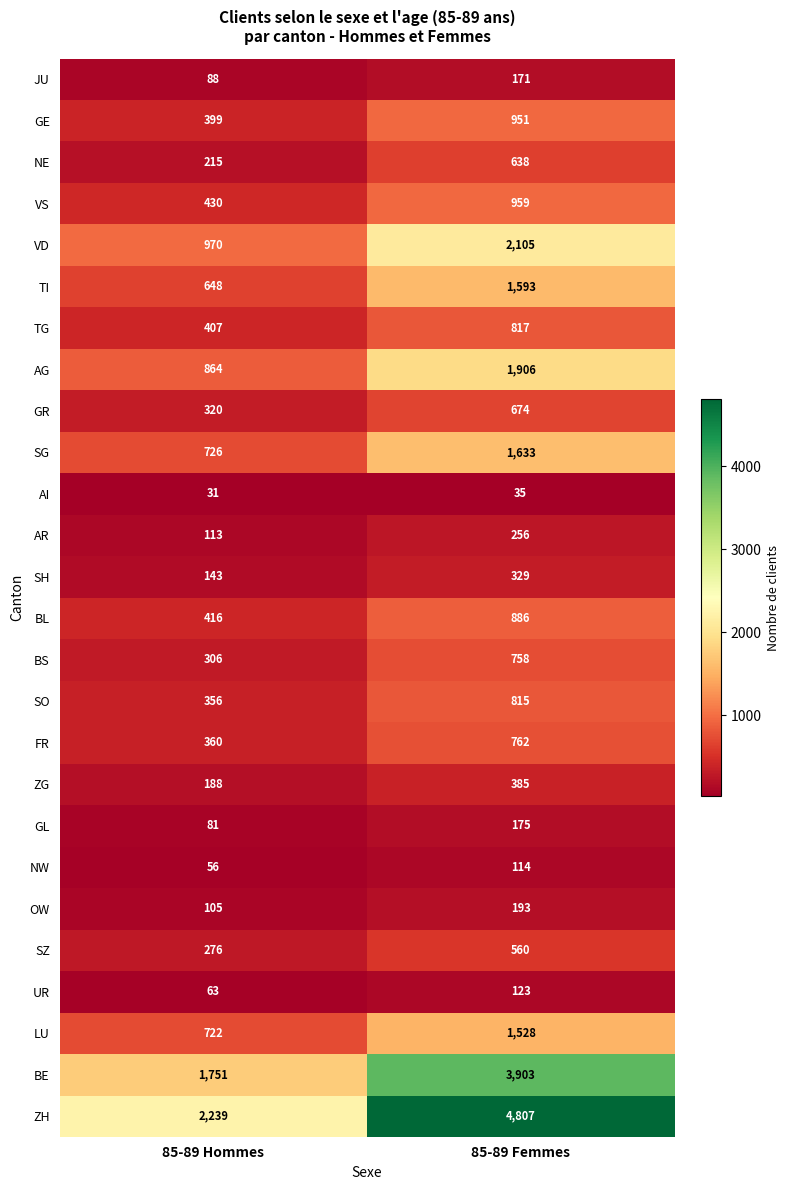

How many values in the FR series are below 762?

1